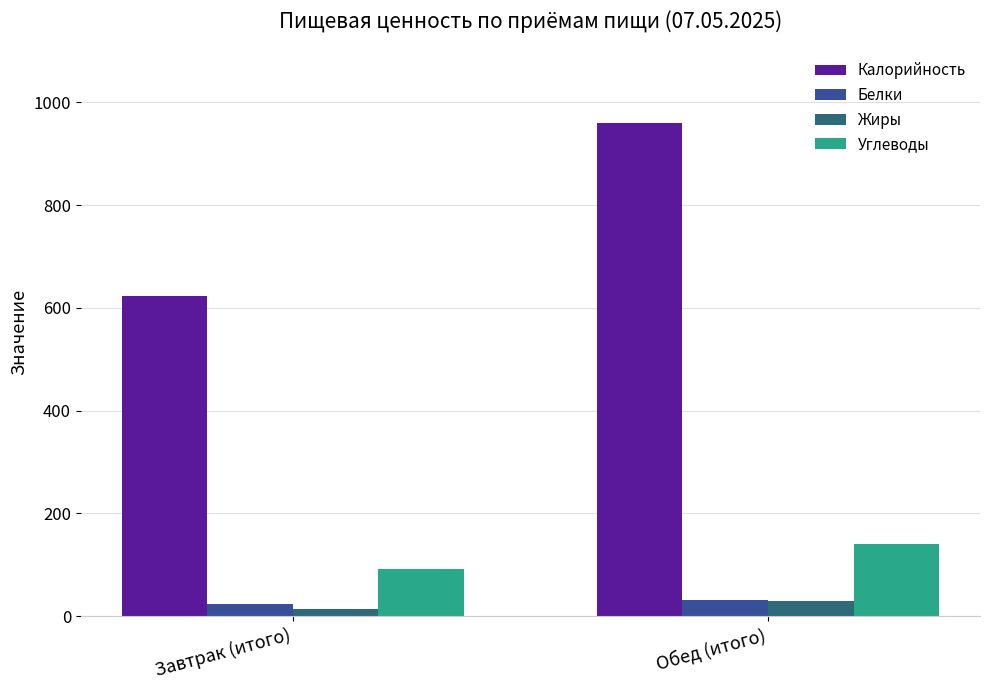

What is the spread (max minus min) of values at Завтрак (итого)?

609